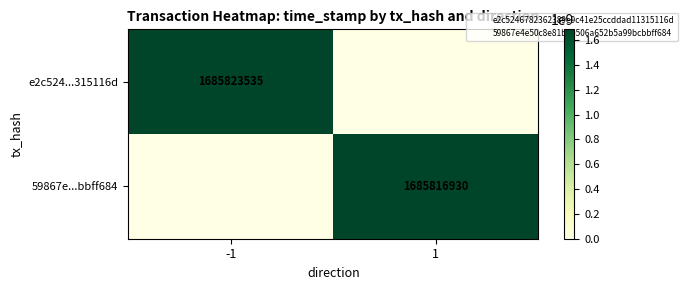

True or false: e2c524...315116d has a value of 1685823535 at -1.

True